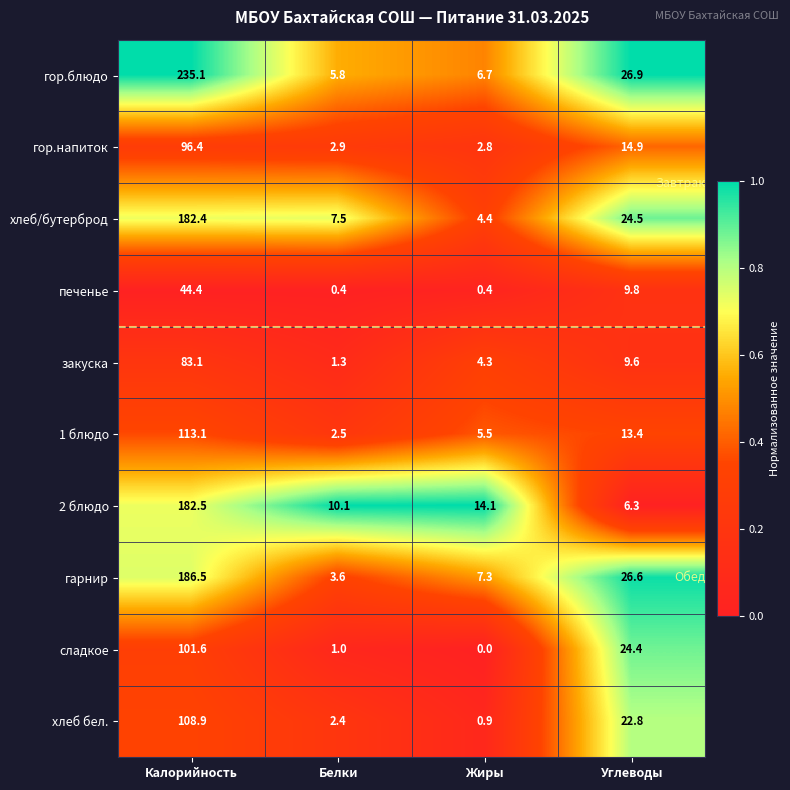

Which series changed the most between Калорийность and Углеводы?

гор.блюдо